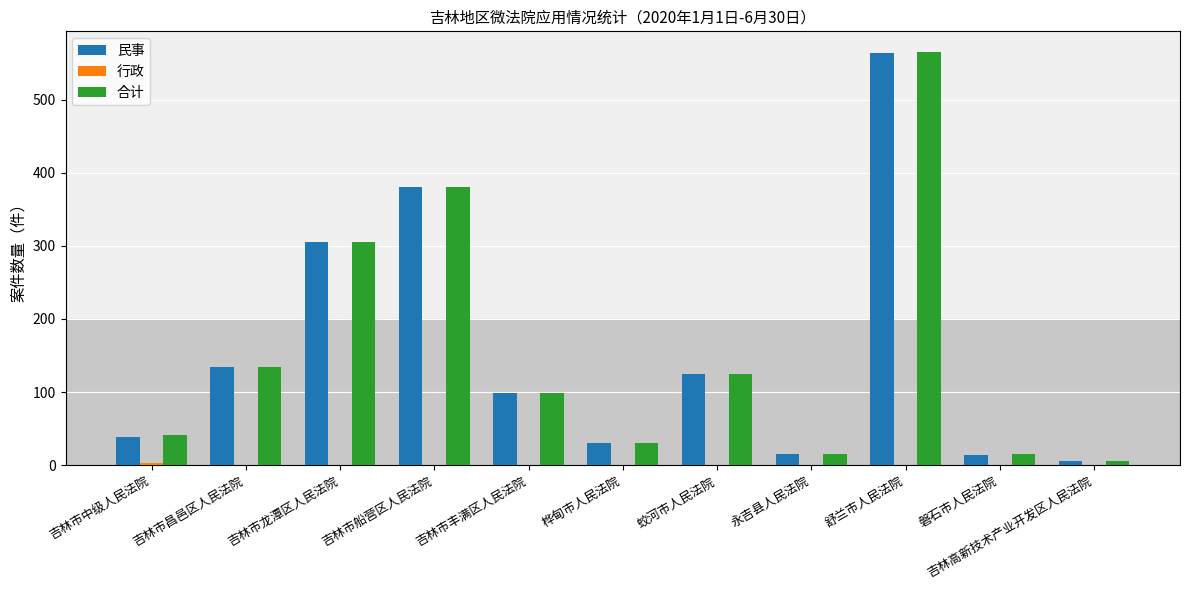

Is it true that 合计 equals 16 at 永吉县人民法院?

True